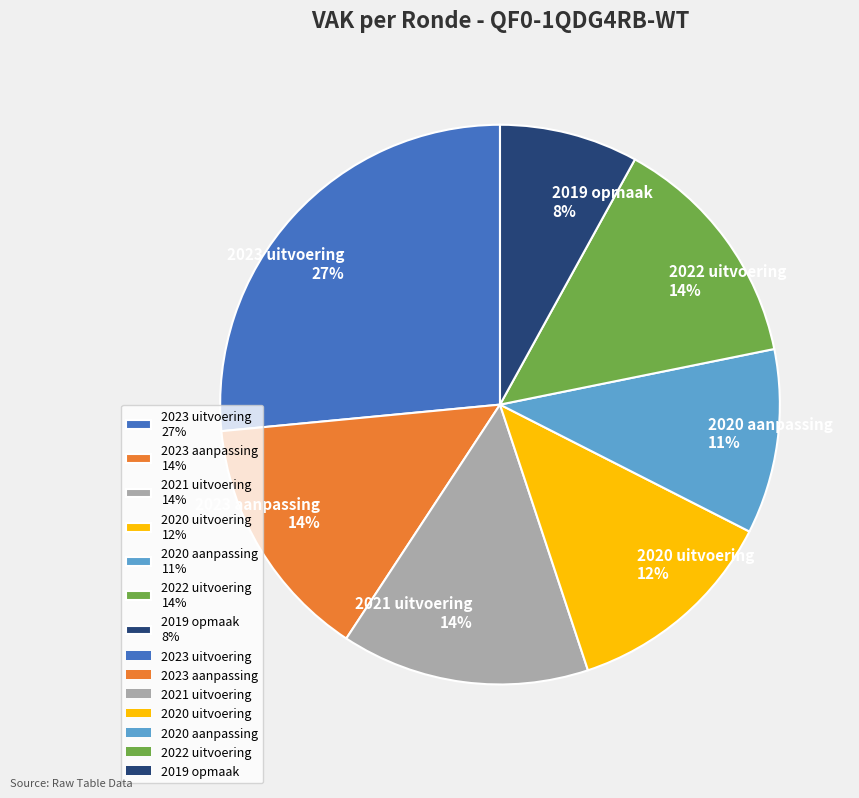

Is there any slice that represents more than half of the pie?

No